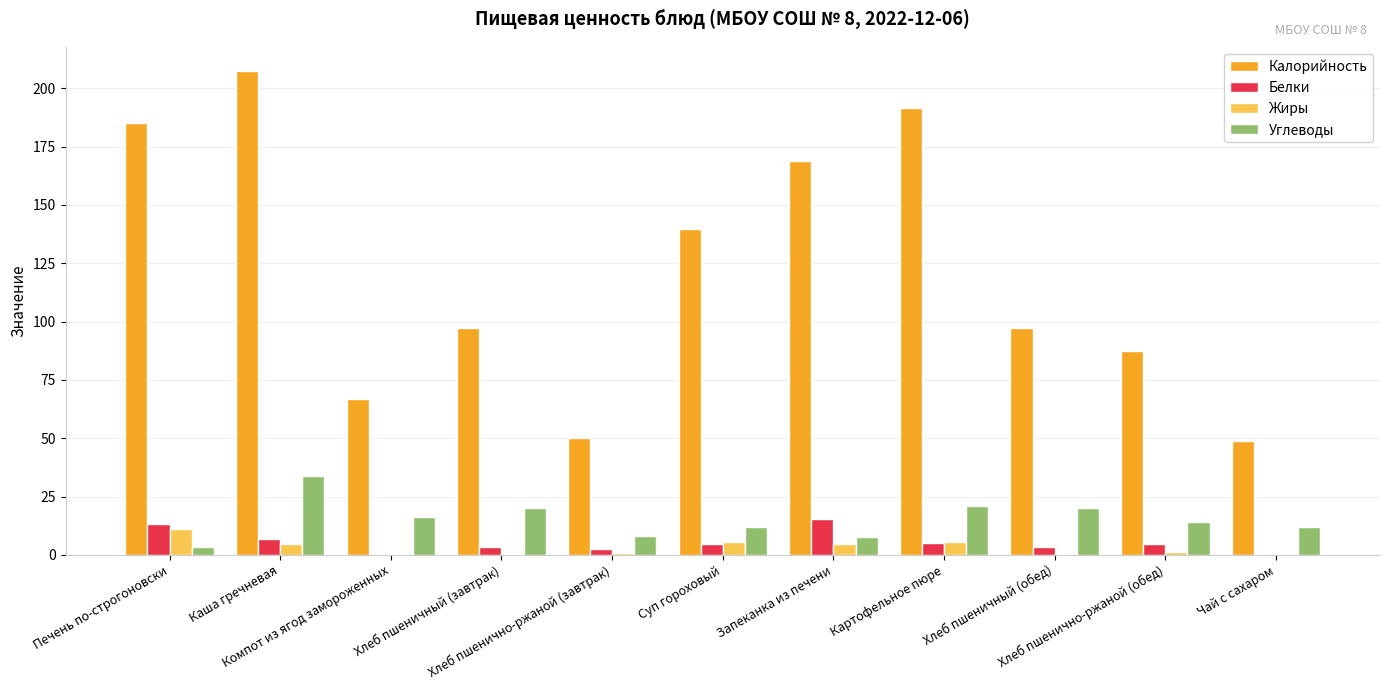

The Углеводы series shows 26.0 at Компот из ягод замороженных. True or false?

False